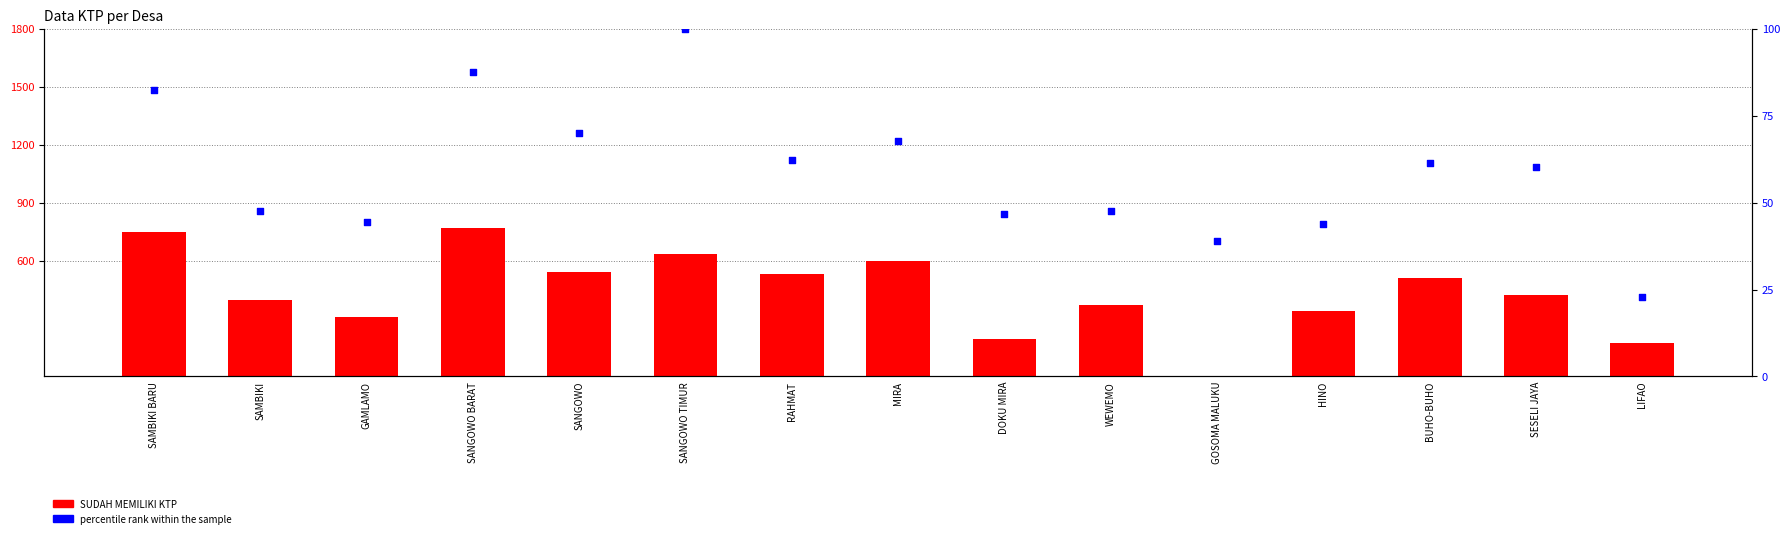

Is the value of SUDAH MEMILIKI KTP at GAMLAMO greater than the value of percentile rank within the sample at SANGOWO BARAT?

Yes